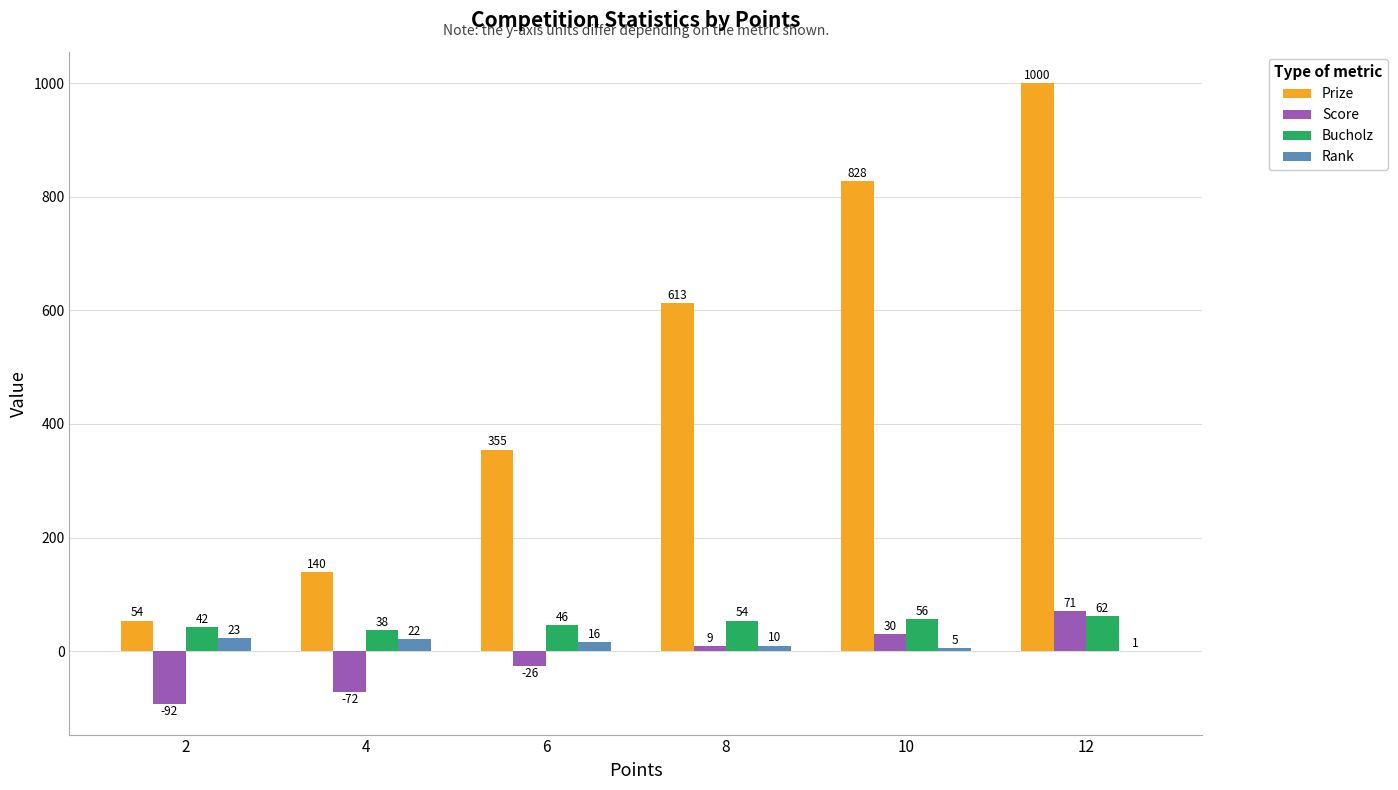

What are all the series names shown in the legend?

Prize, Score, Bucholz, Rank